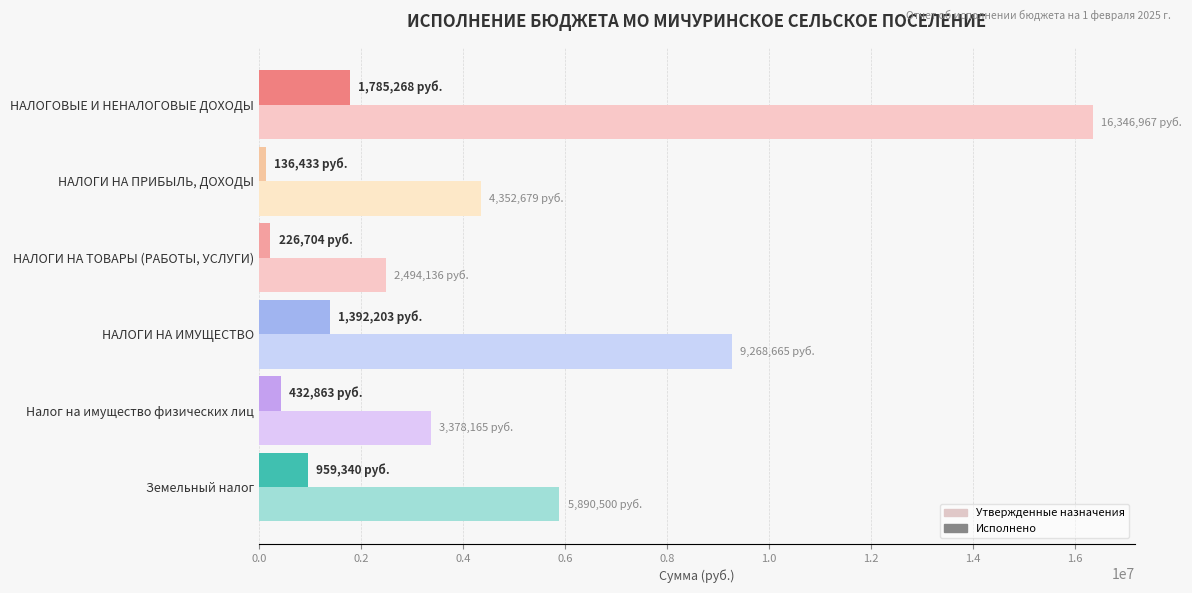

What is the sum of all Утвержденные назначения values?

41731112.0